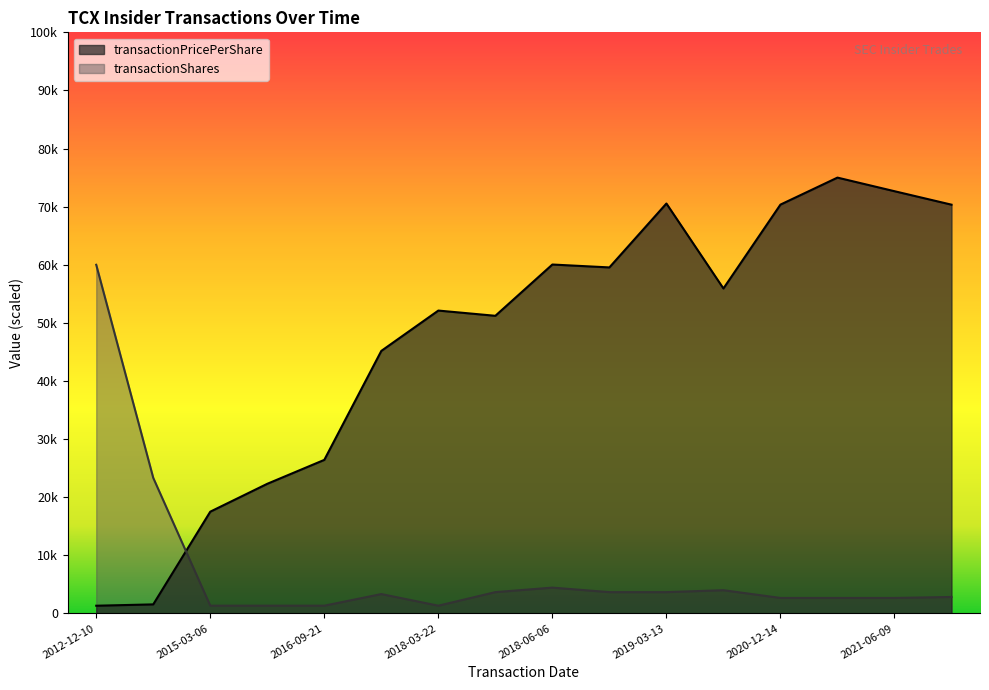

Reading left to right, extract all data points from this chart.

transactionPricePerShare: 2012-12-10=1327.1	2013-02-27=1557.5	2015-03-06=17510.6	2015-09-25=22309.6	2016-09-21=26426.2	2017-03-16=45179.0	2018-03-22=52120.6	2018-09-13=51219.7	2018-06-06=60043.8	2018-12-12=59544.4	2019-03-13=70541.5	2019-06-14=55920.9	2020-12-14=70352.7	2021-03-08=75000.0	2021-06-09=72660.1	2021-09-10=70342.5
transactionShares: 2012-12-10=60000.0	2013-02-27=23333.3	2015-03-06=1333.3	2015-09-25=1333.3	2016-09-21=1333.3	2017-03-16=3333.3	2018-03-22=1333.3	2018-09-13=3666.7	2018-06-06=4444.0	2018-12-12=3666.7	2019-03-13=3666.7	2019-06-14=4000.0	2020-12-14=2666.7	2021-03-08=2666.7	2021-06-09=2666.7	2021-09-10=2833.3